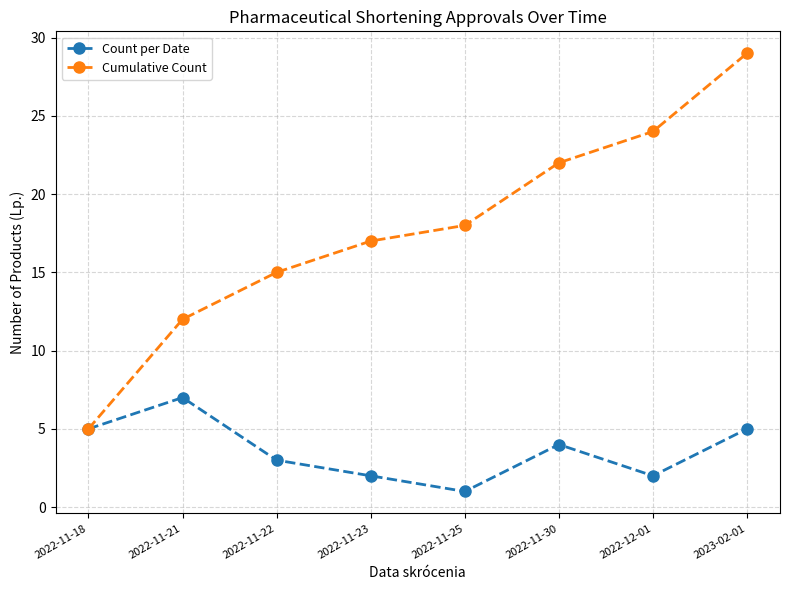

List the series in order of their overall mean, highest first.

Cumulative Count, Count per Date